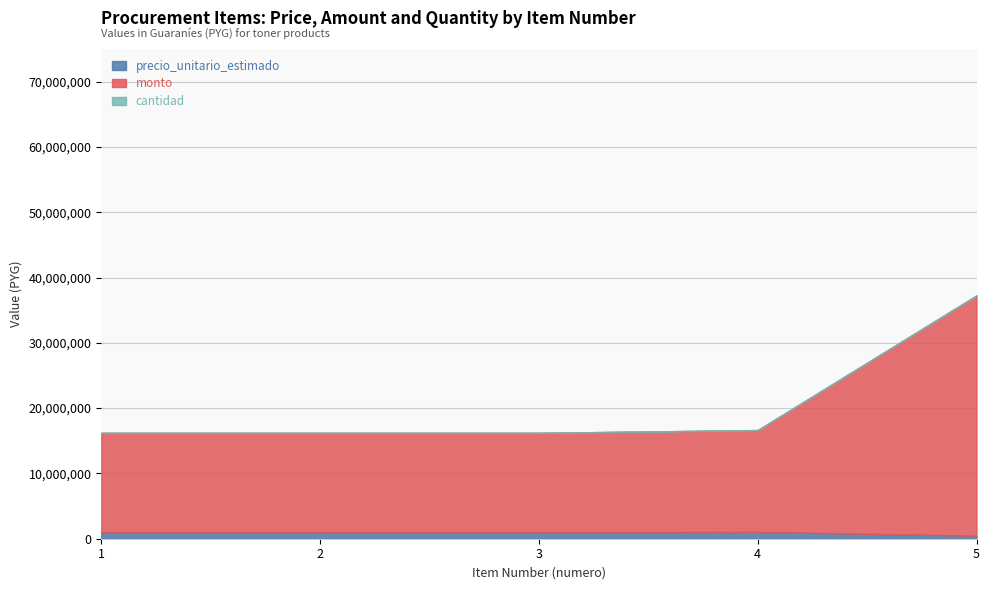

Does the chart have visible grid lines?

Yes